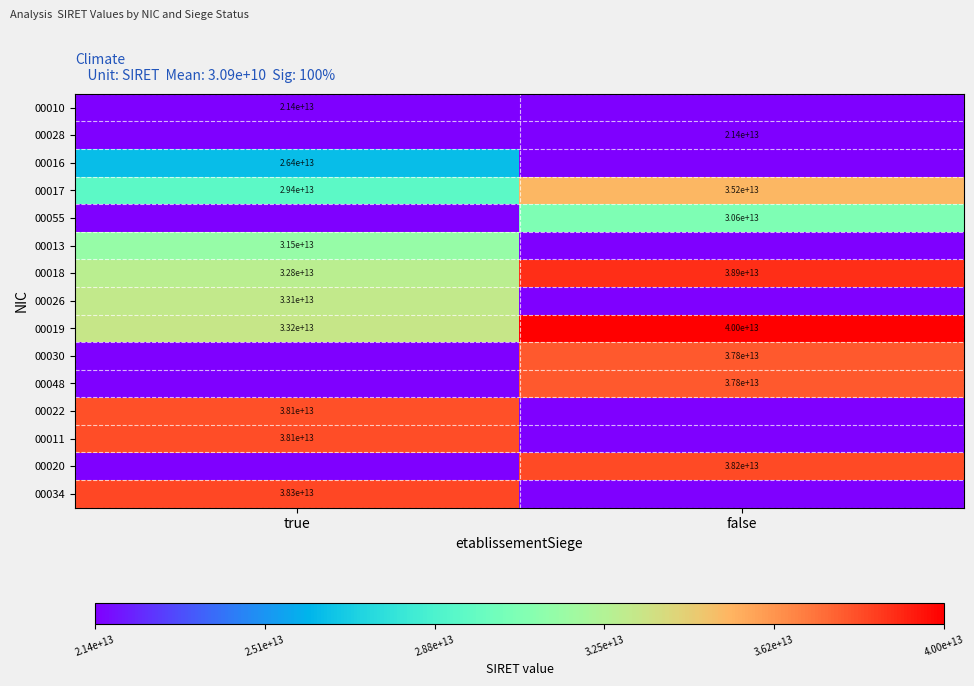

The 00022 series shows 55331494228203 at true. True or false?

False